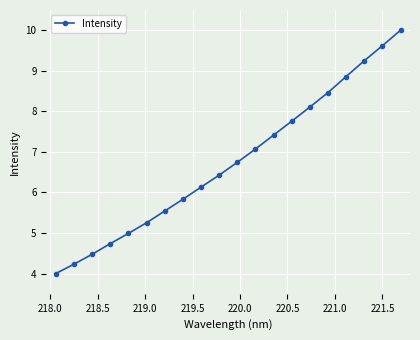

Is this an area chart (filled region under the line)?

No